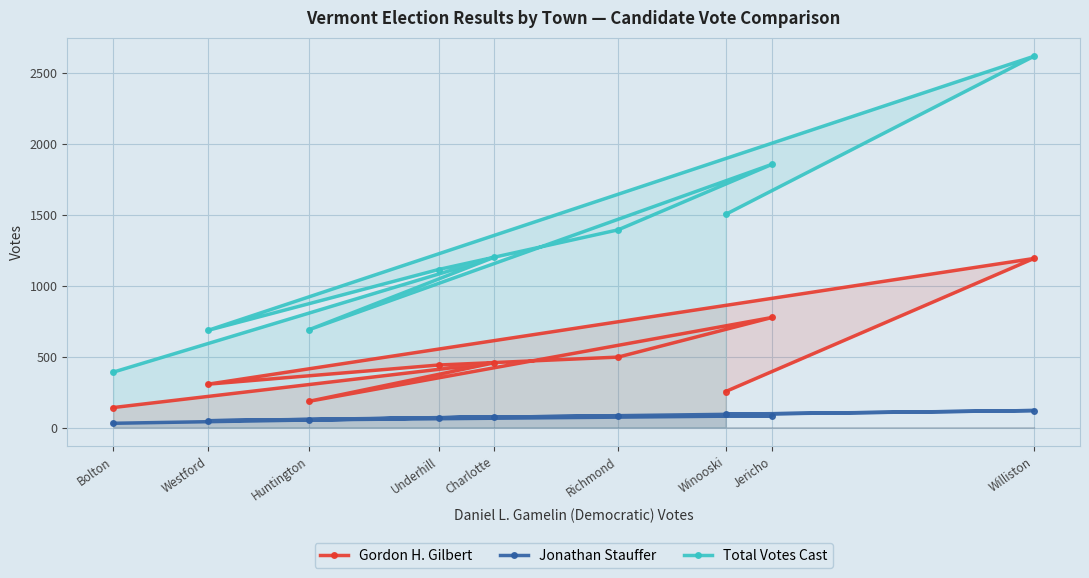

What is the value of the Gordon H. Gilbert point at the 6th from the left?

497